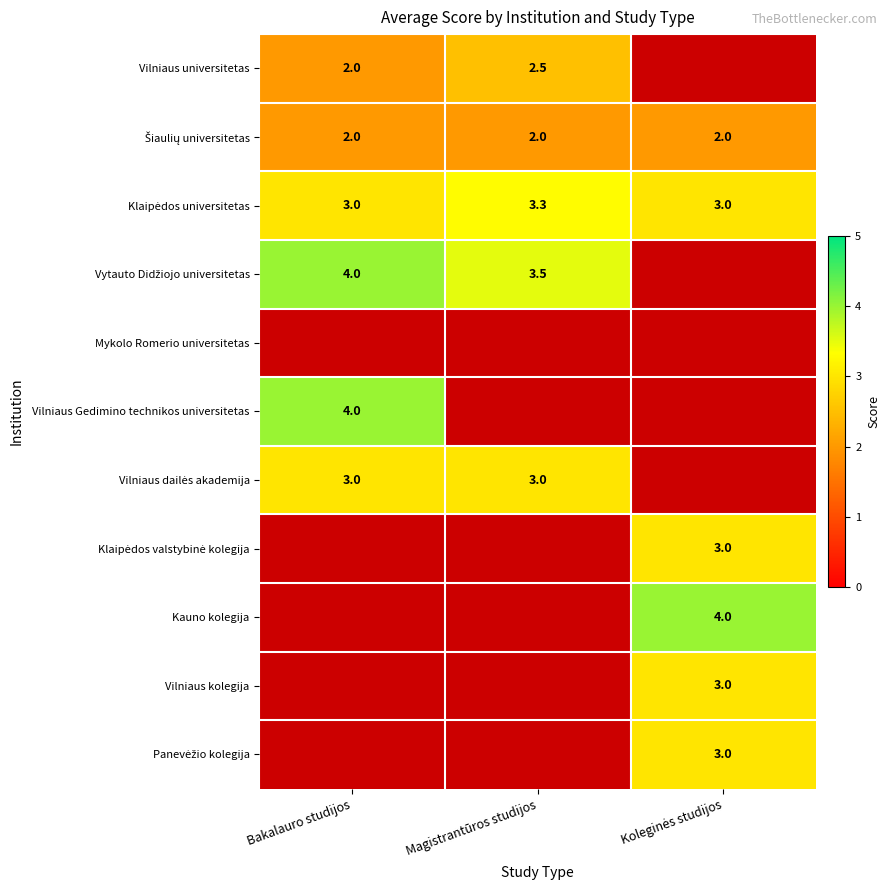

How many data points does each series have?

3